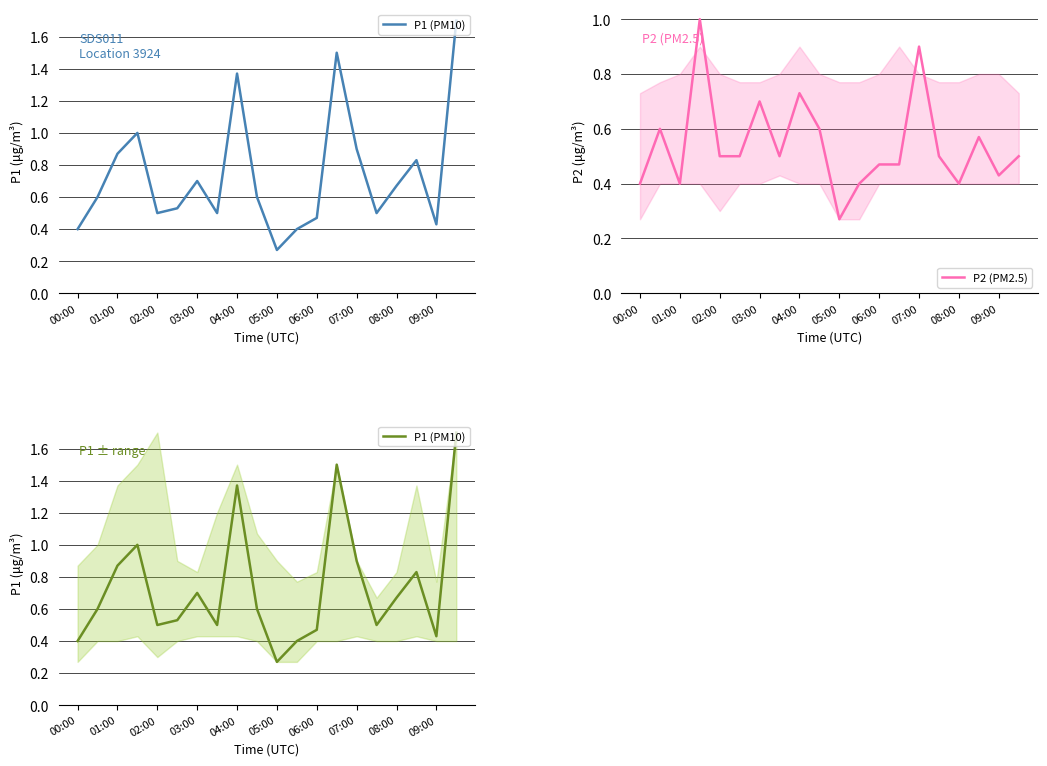

True or false: P1 (PM10) and P2 (PM2.5) intersect in this chart.

False